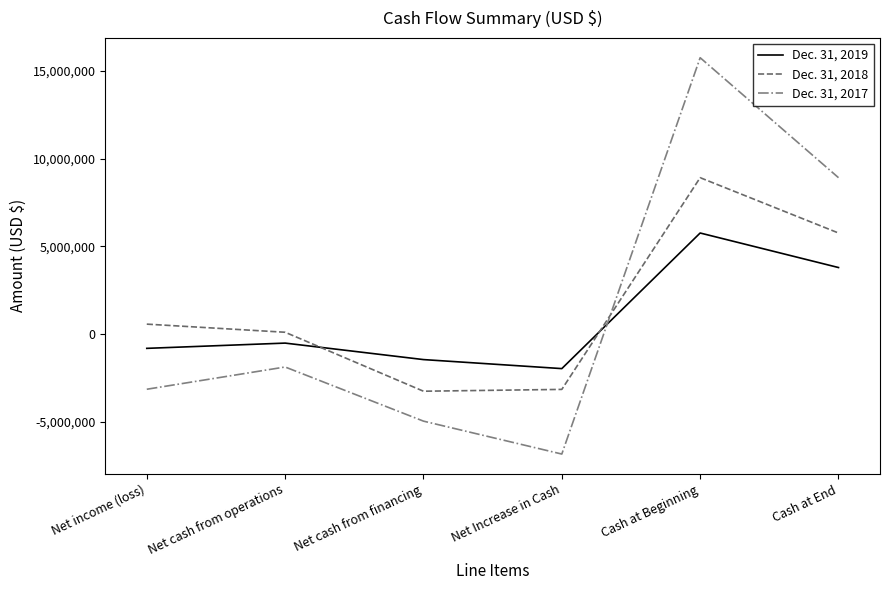

Is it true that Dec. 31, 2019 equals 3794705 at Cash at End?

True